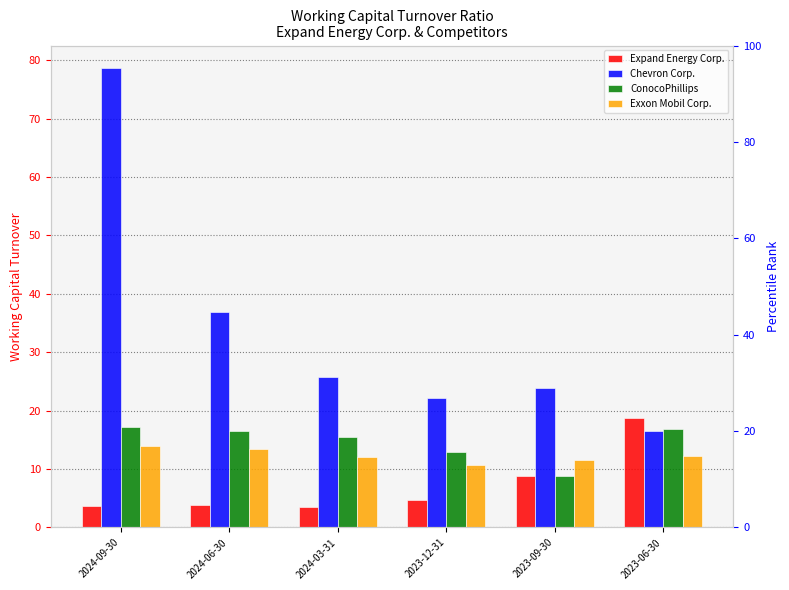

What is the label of the 3rd bar from the right?

2023-12-31